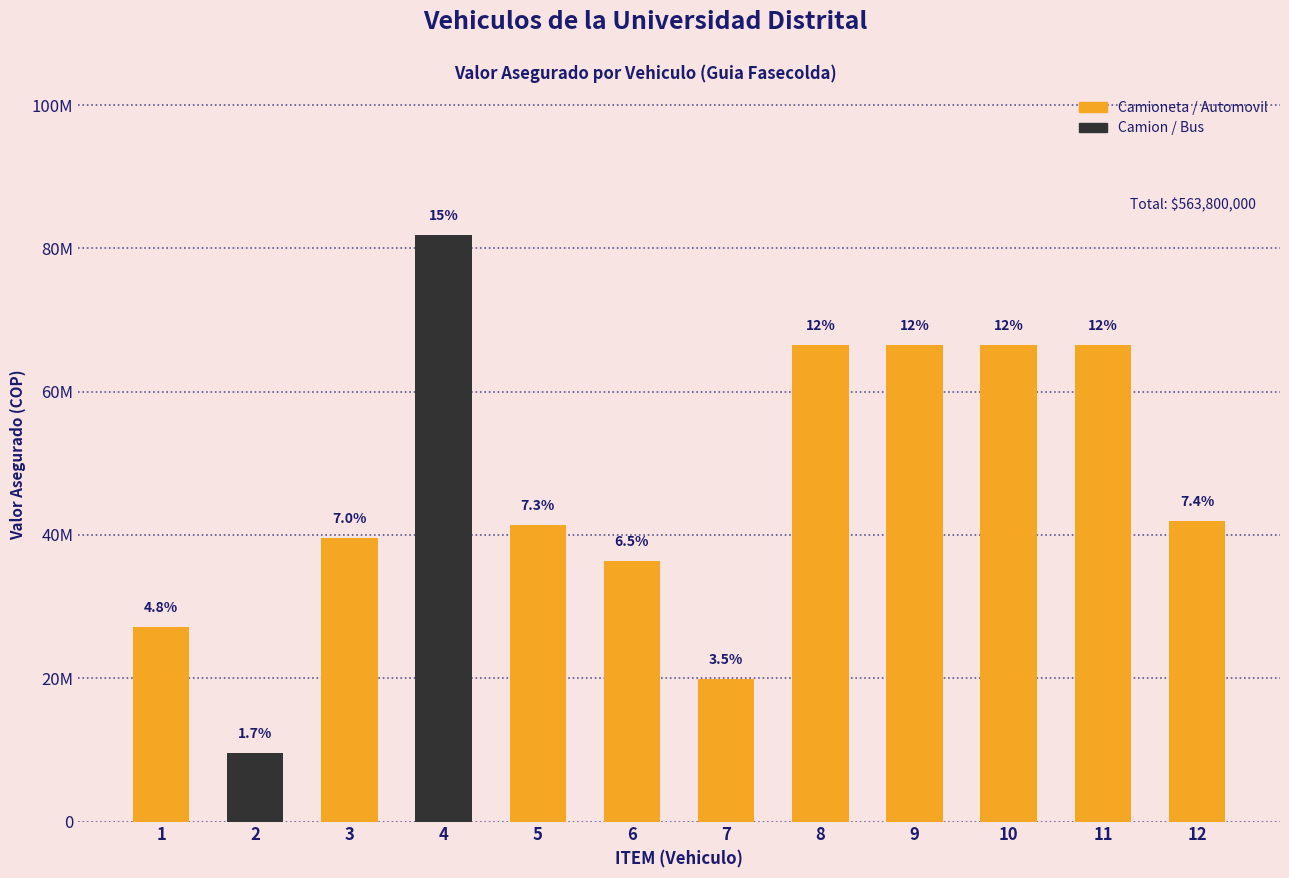

Reading right to left, extract all data points from this chart.

41900000	66500000	66500000	66500000	66500000	19900000	36400000	41400000	81900000	39600000	9500000	27200000